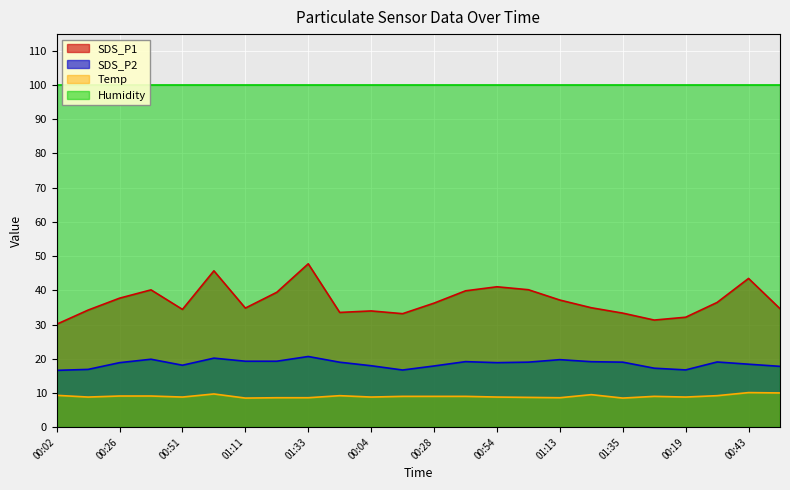

The SDS_P2 series shows 17.8 at 00:56. True or false?

True